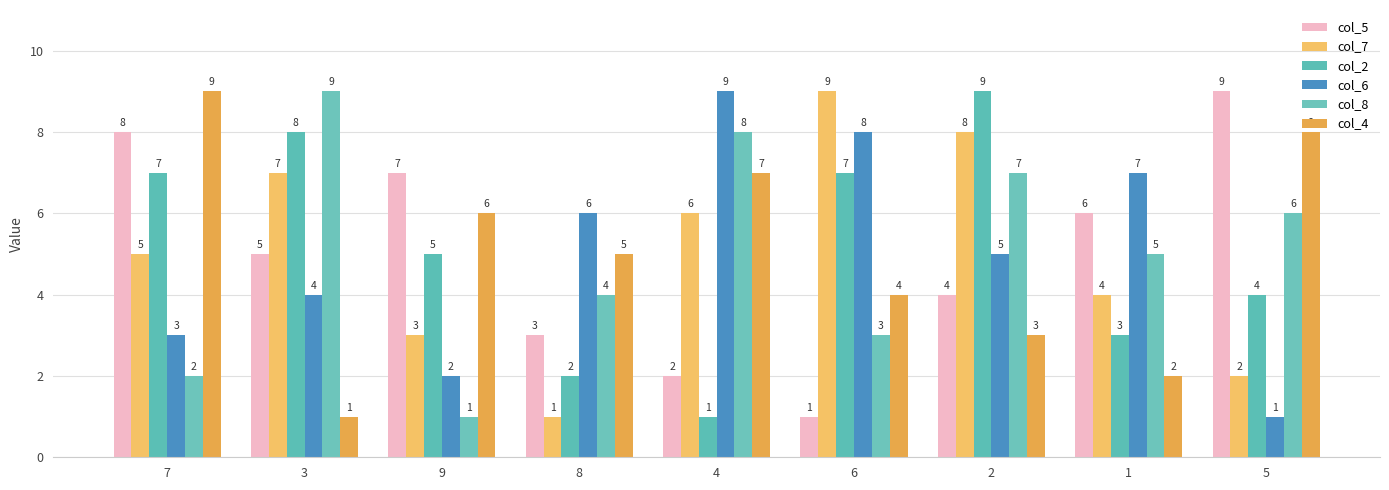

What is the value of the col_6 bar at the 6th from the left?

8